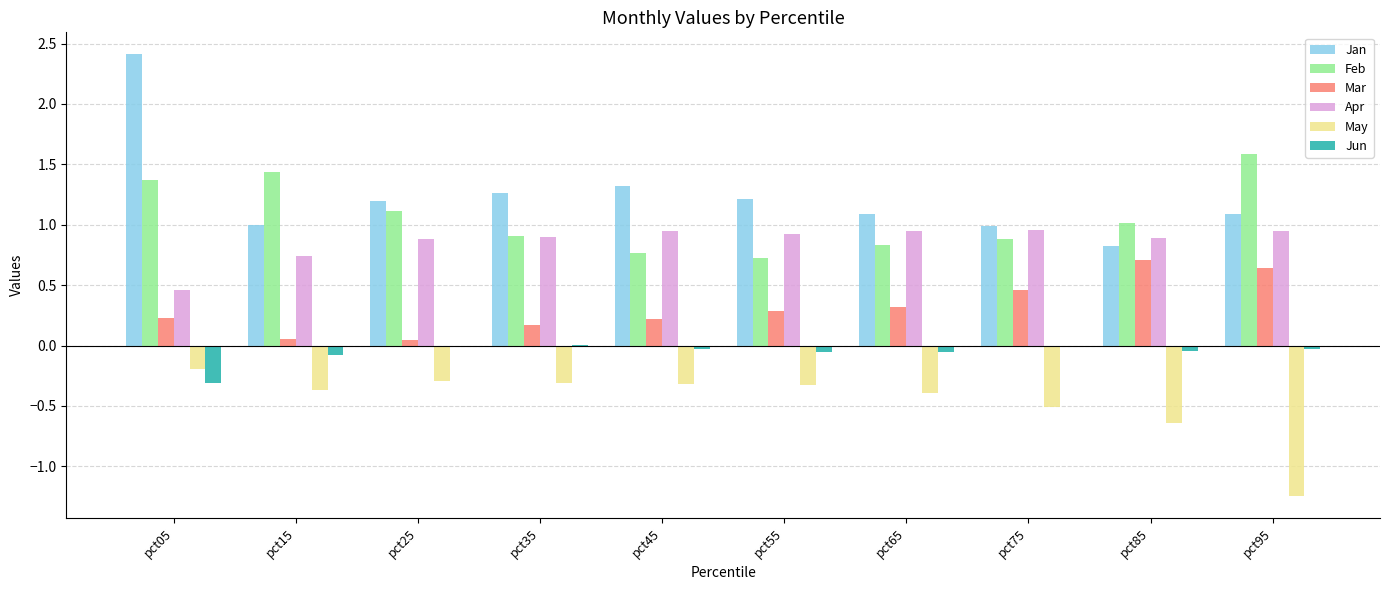

How many groups of bars are there?

10